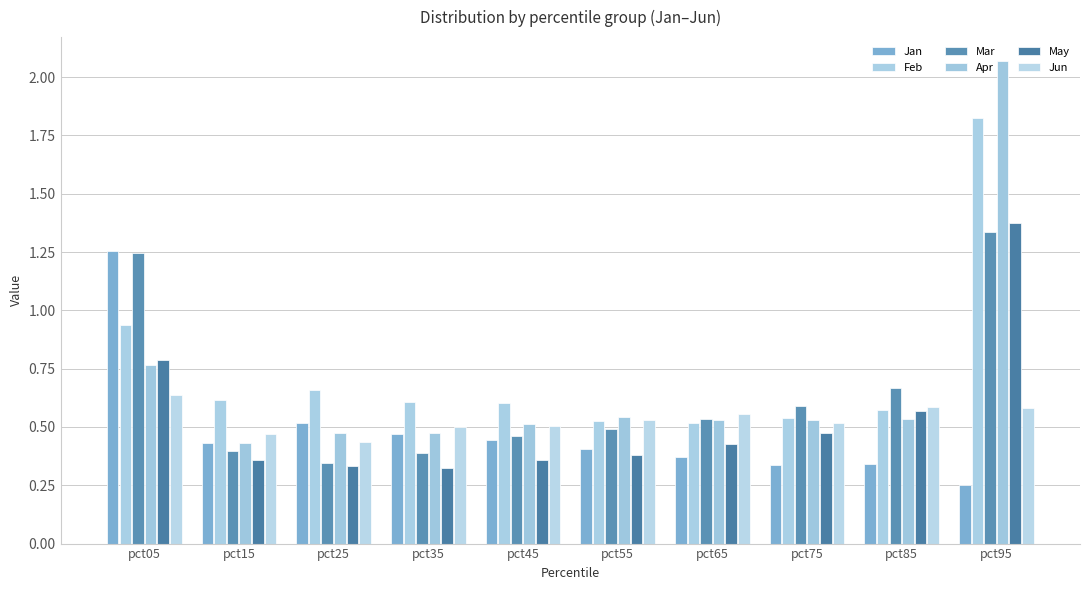

Rank the categories by Apr value from highest to lowest.

pct95, pct05, pct55, pct85, pct65, pct75, pct45, pct35, pct25, pct15